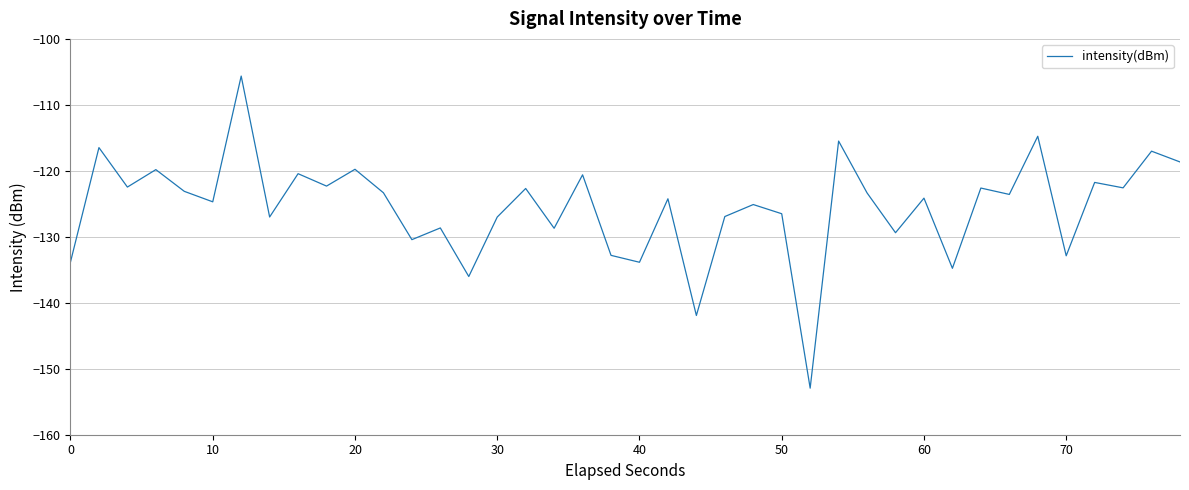

What is the difference between the maximum and minimum values?

47.3